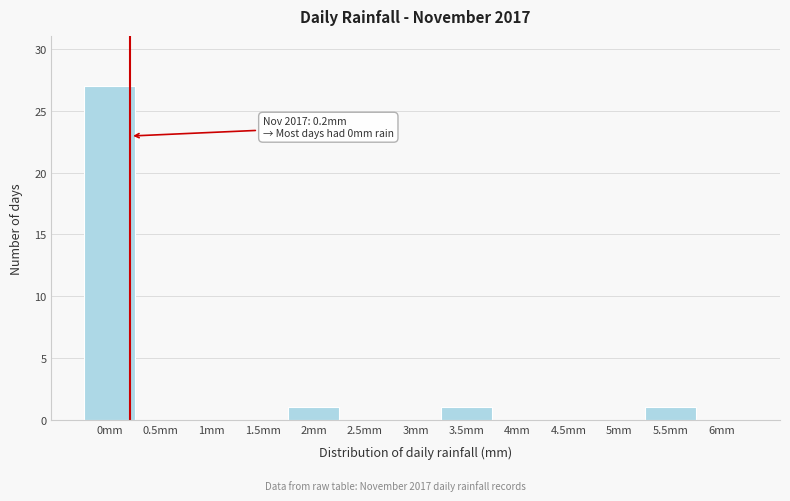

Over which range of the x-axis is the bar tallest?

-0.25 to 0.25